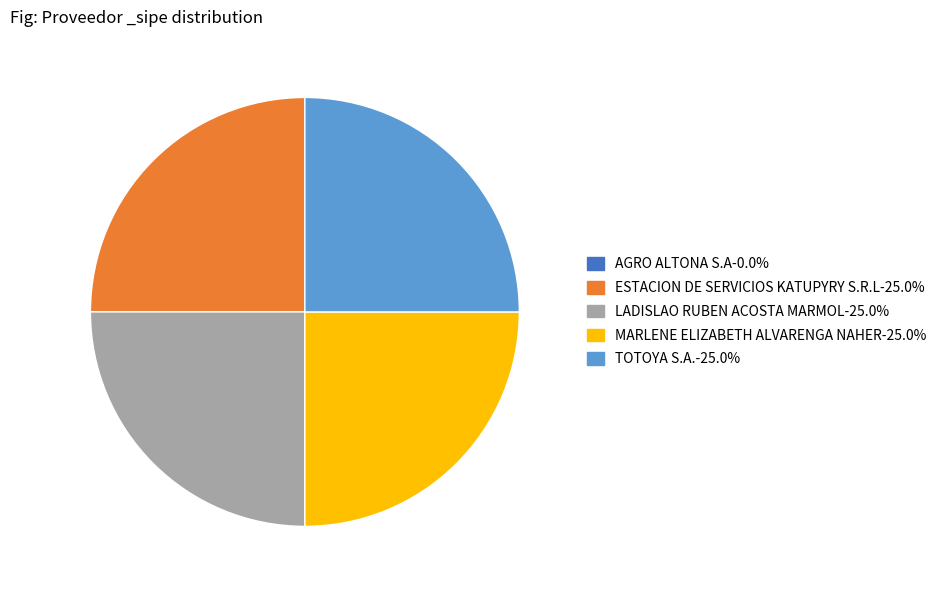

Is there any slice that represents more than half of the pie?

No